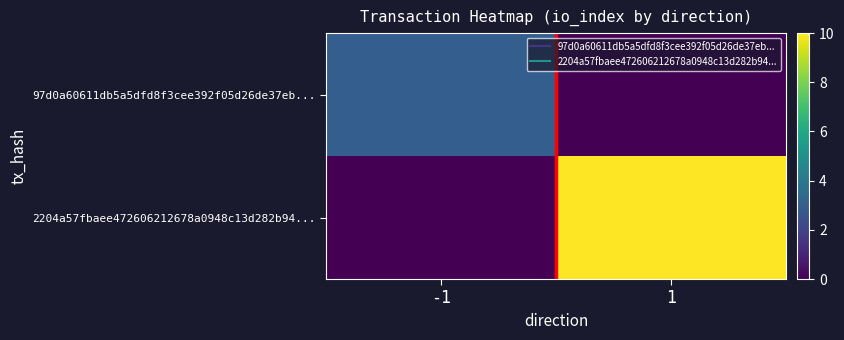

Which series has the largest total across all categories?

2204a57fbaee472606212678a0948c13d282b94...